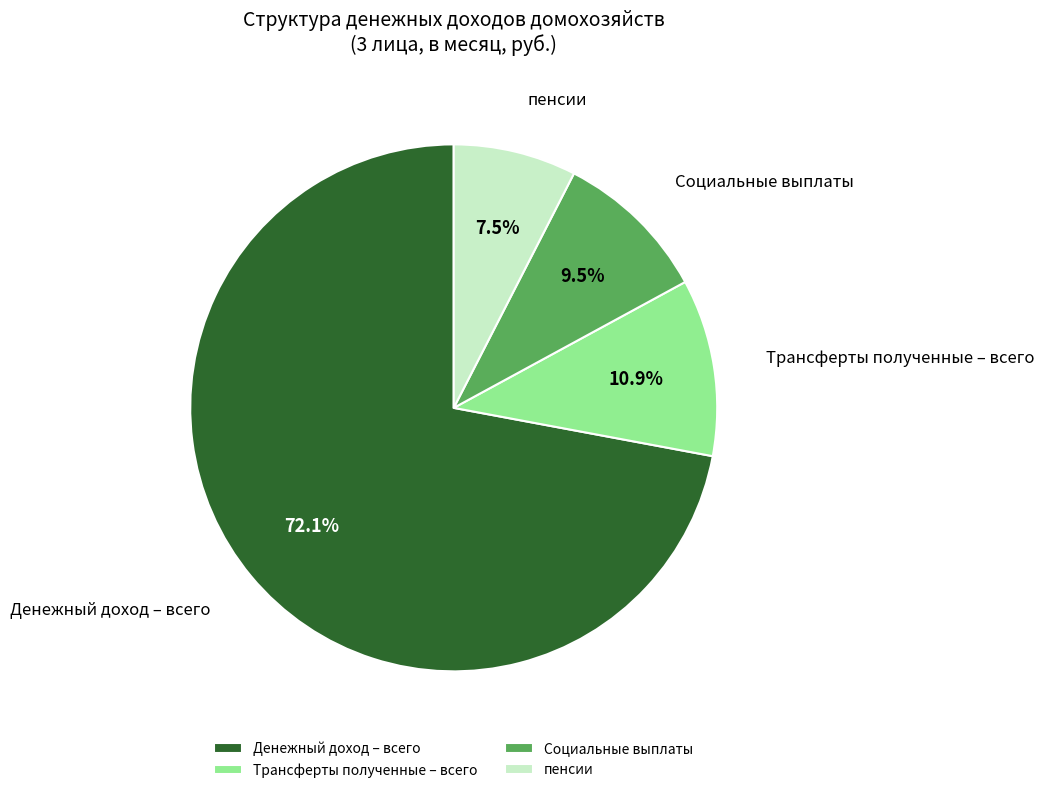

Which category has the biggest portion of the pie?

Денежный доход – всего